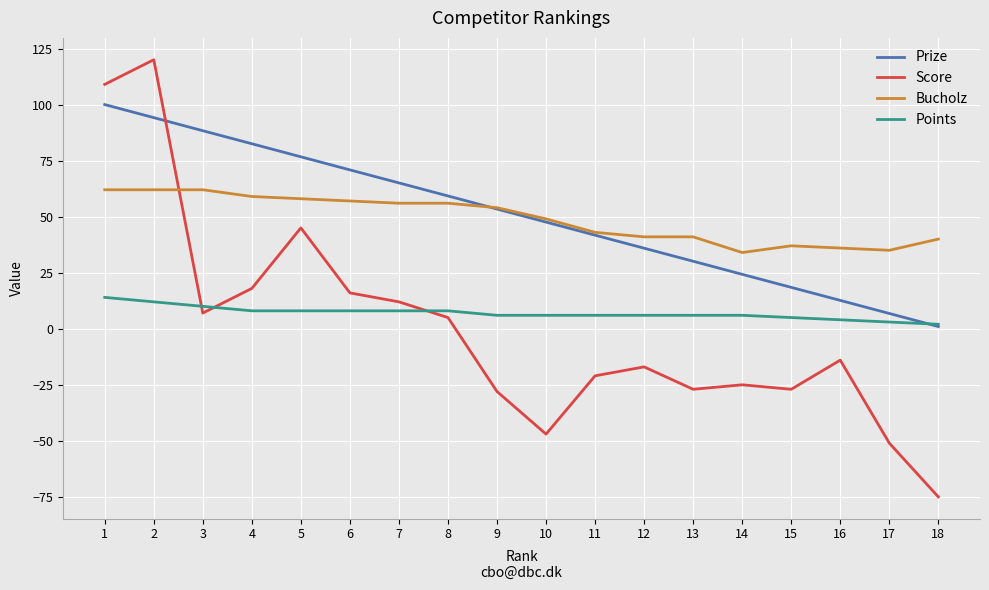

What is the sum of all Points values?

126.0